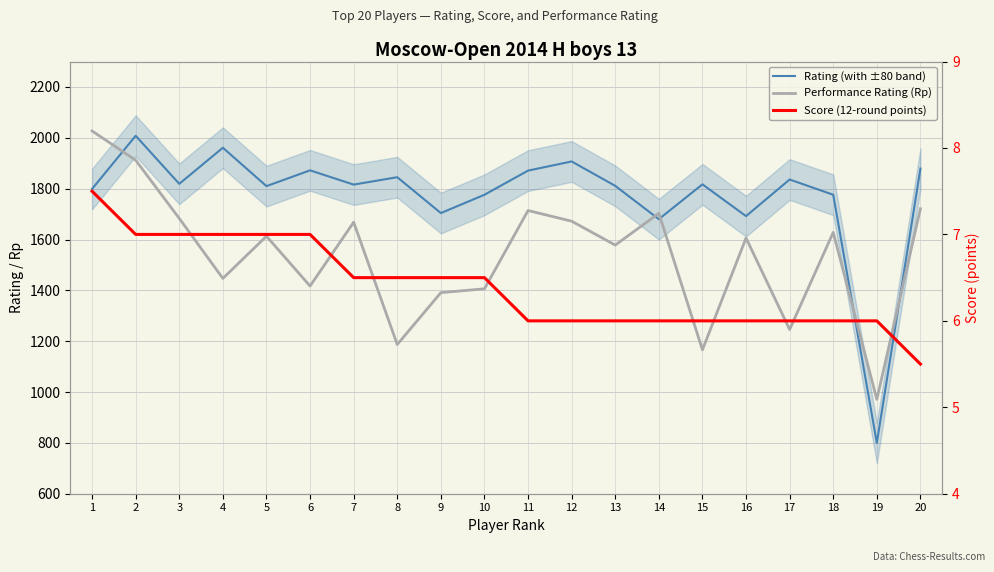

What is the total value across all series at 17?

3088.0